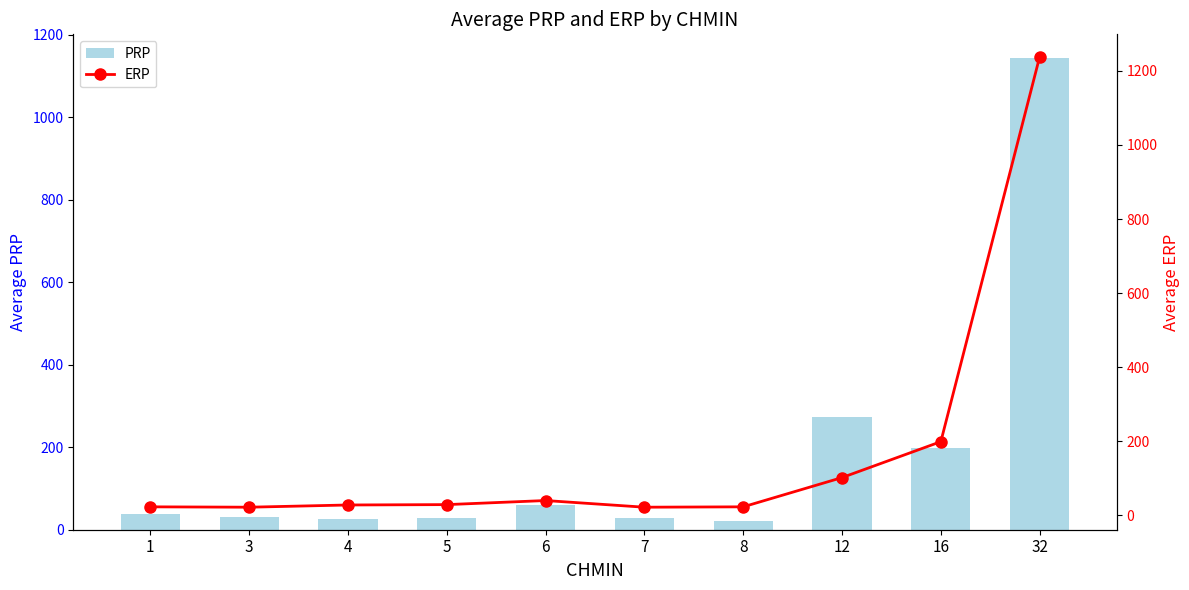

List the series in order of their overall mean, highest first.

PRP, ERP